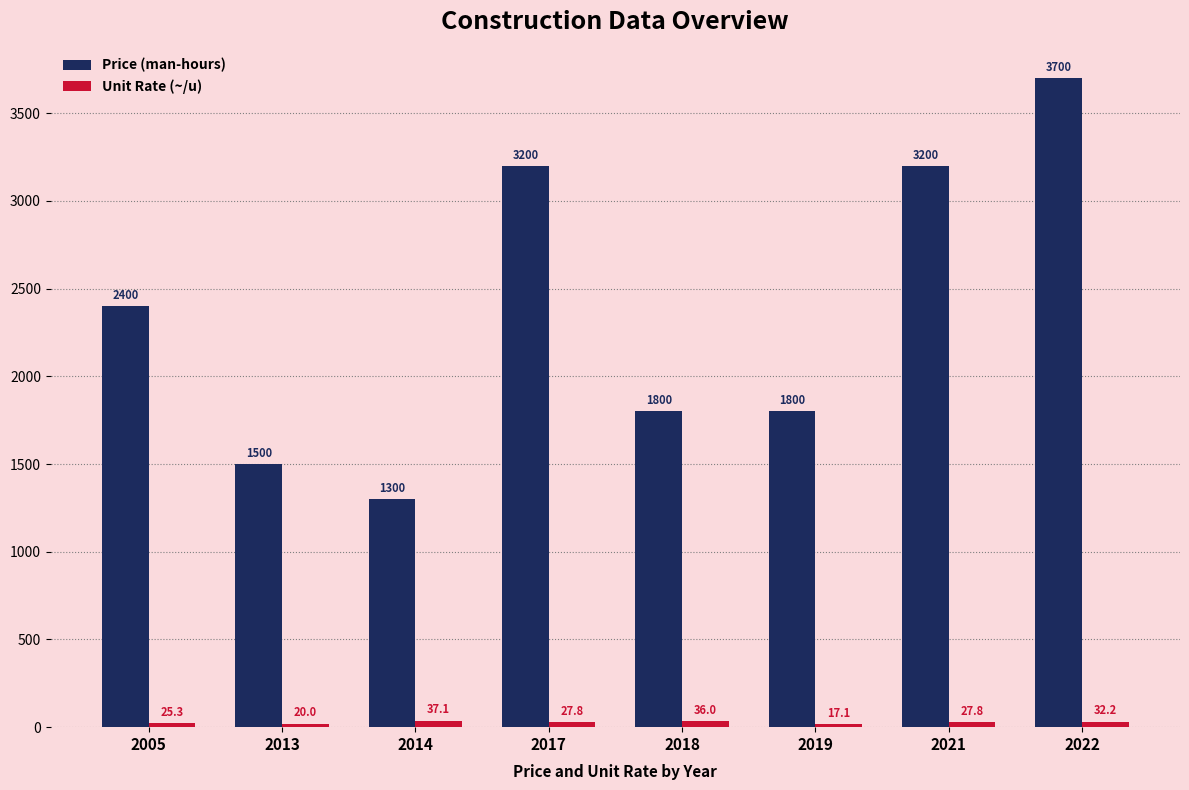

The Price (man-hours) series shows 884.8 at 2022. True or false?

False